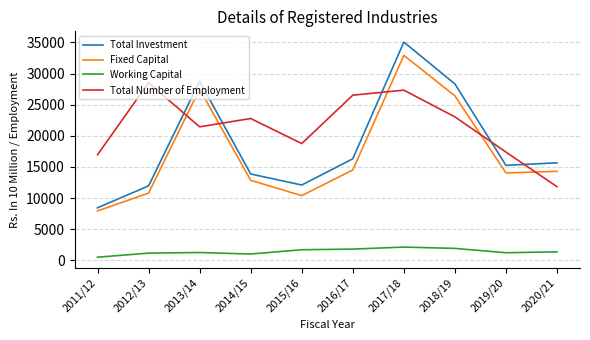

What is the difference between the second highest and minimum values in the Fixed Capital series?

19585.7